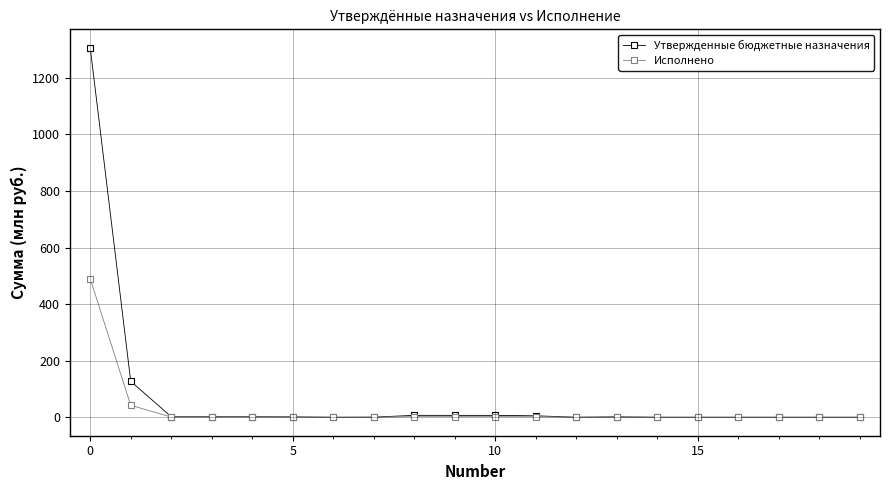

What are all the series names shown in the legend?

Утвержденные бюджетные назначения, Исполнено